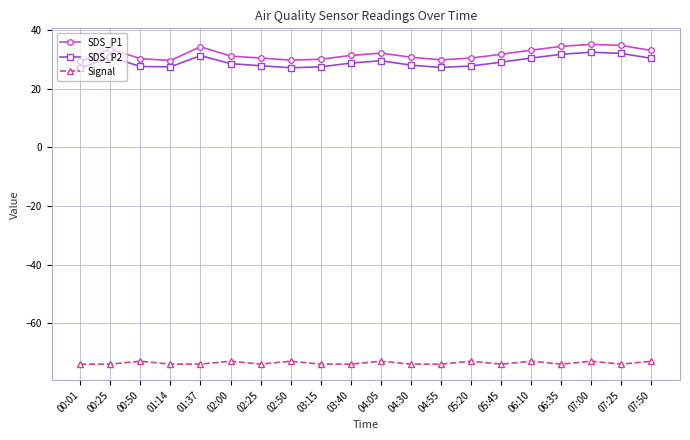

The value of Signal at 05:20 is -73.0. True or false?

True